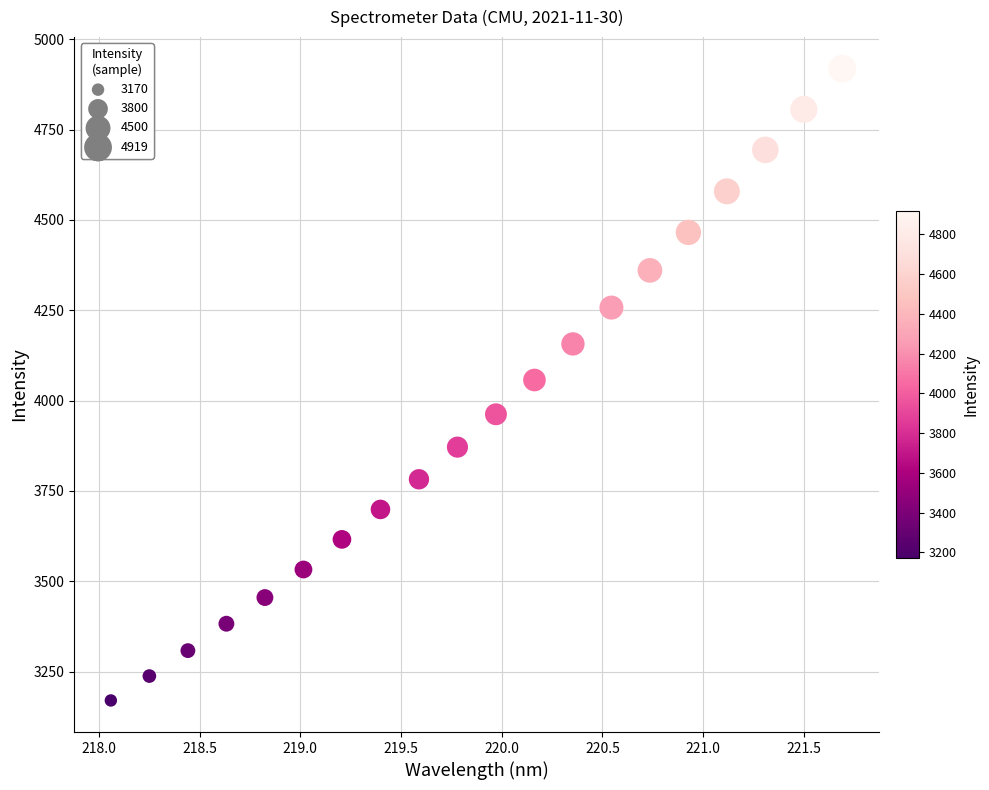

What is the range of Y values (max minus min)?

1748.5